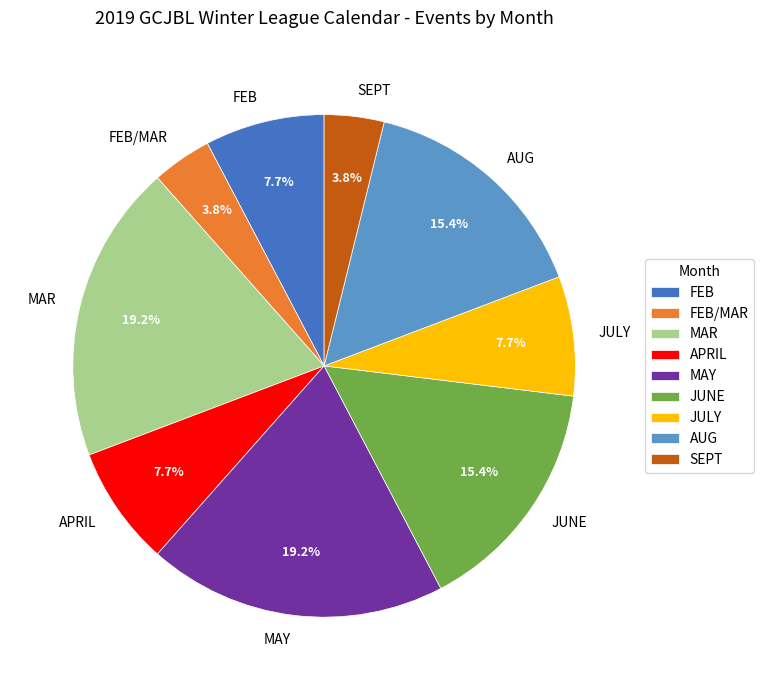

Approximately how many times larger is the value at JUNE compared to JULY?

2.0